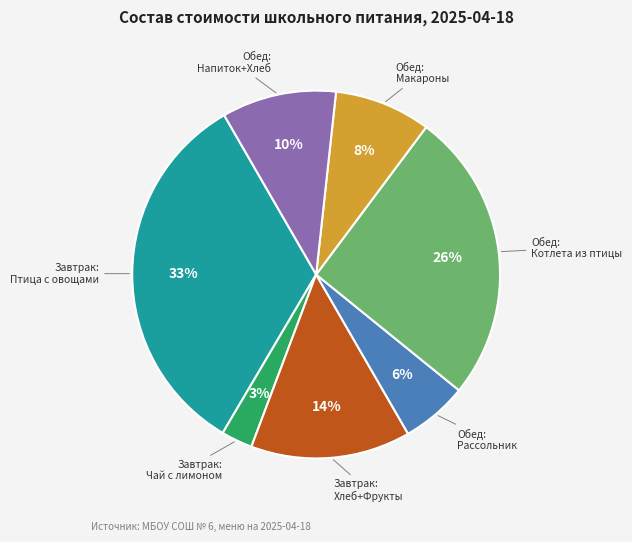

To the nearest percent, what is the difference between the largest and smallest slice percentages?

30%